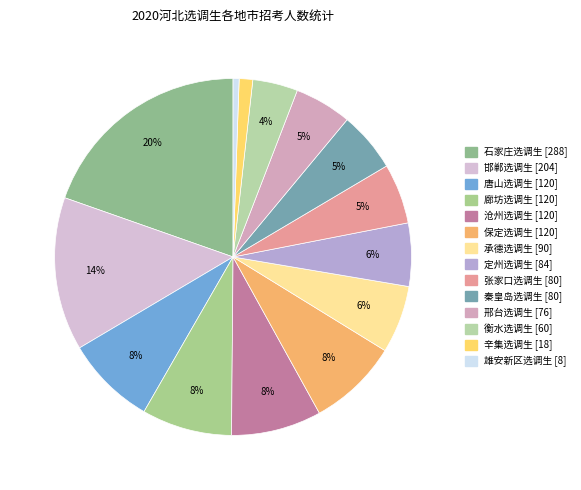

What percentage do 石家庄选调生 and 沧州选调生 together represent?

27.8%